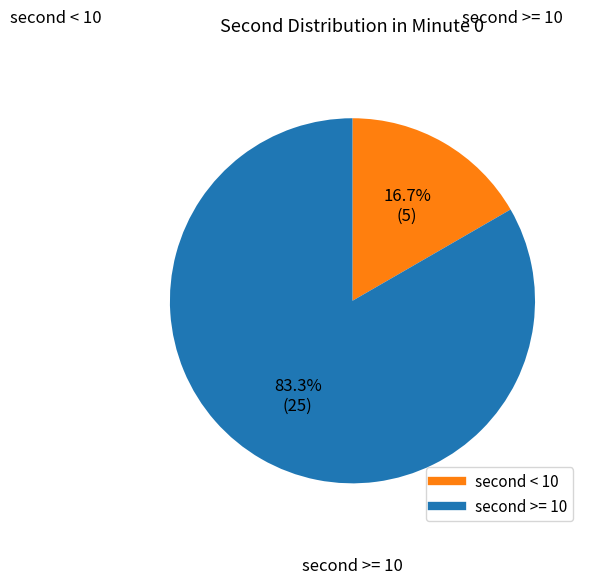

Does any single category account for the majority?

Yes